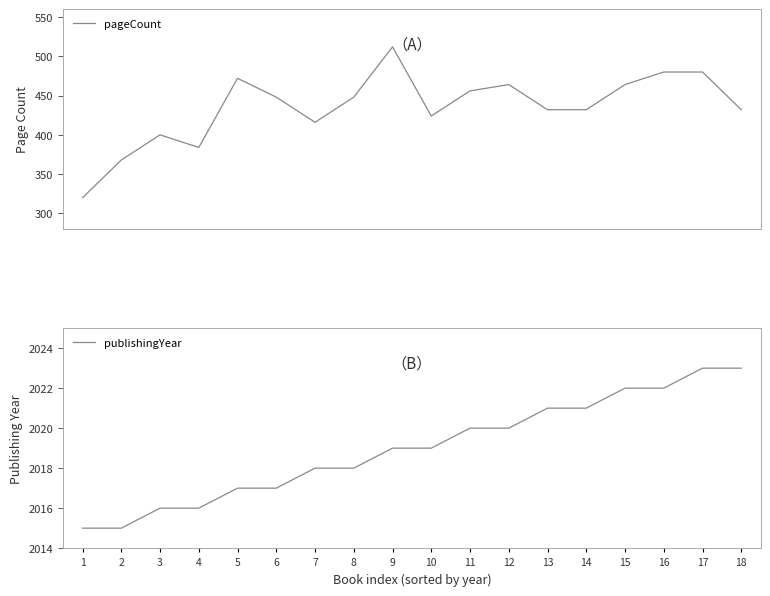

Reading left to right, transcribe all the data shown in this chart.

pageCount: 1=320	2=368	3=400	4=384	5=472	6=448	7=416	8=448	9=512	10=424	11=456	12=464	13=432	14=432	15=464	16=480	17=480	18=432
publishingYear: 1=2015	2=2015	3=2016	4=2016	5=2017	6=2017	7=2018	8=2018	9=2019	10=2019	11=2020	12=2020	13=2021	14=2021	15=2022	16=2022	17=2023	18=2023